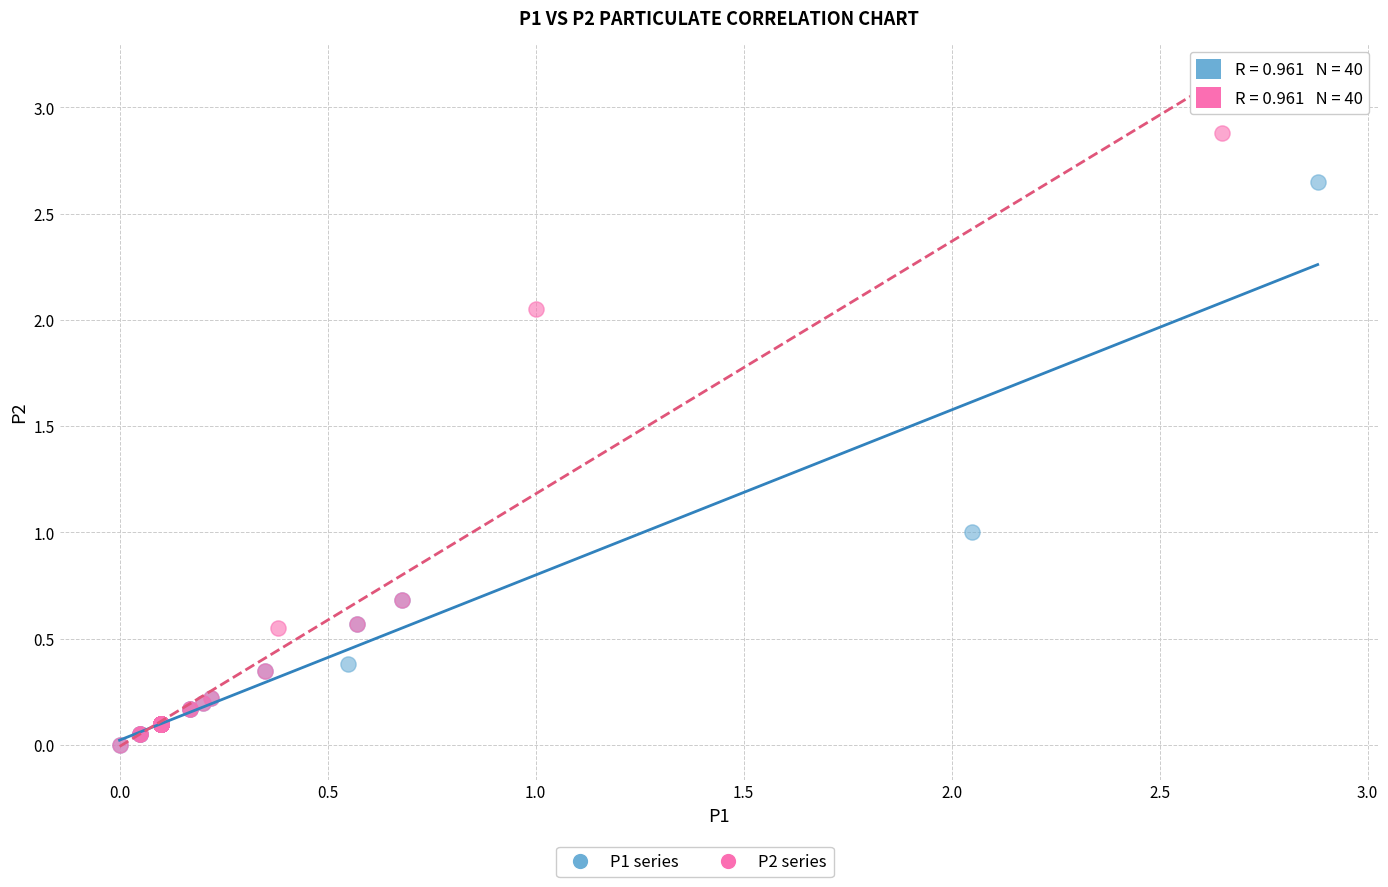

Which series has the widest spread of Y values?

P2 series